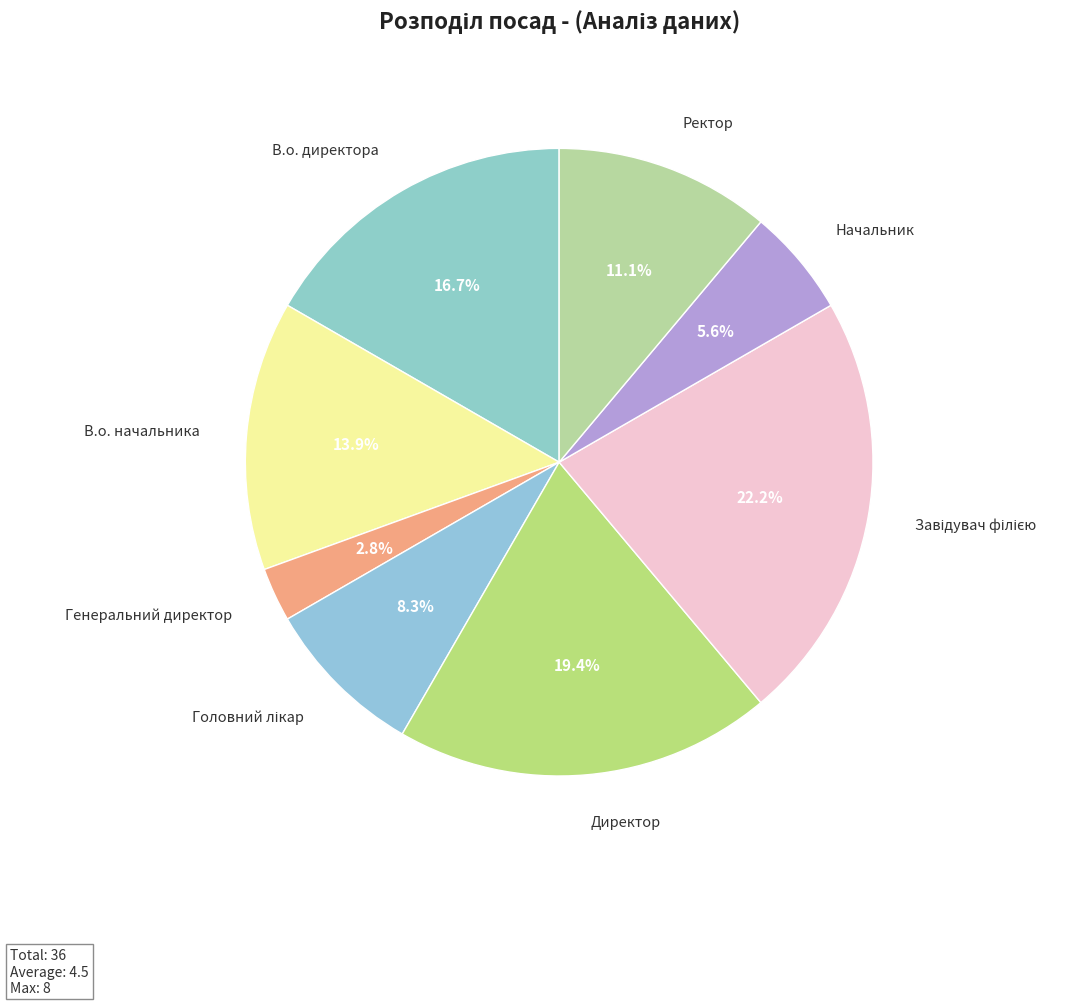

Which category has the smallest portion of the pie?

Генеральний директор